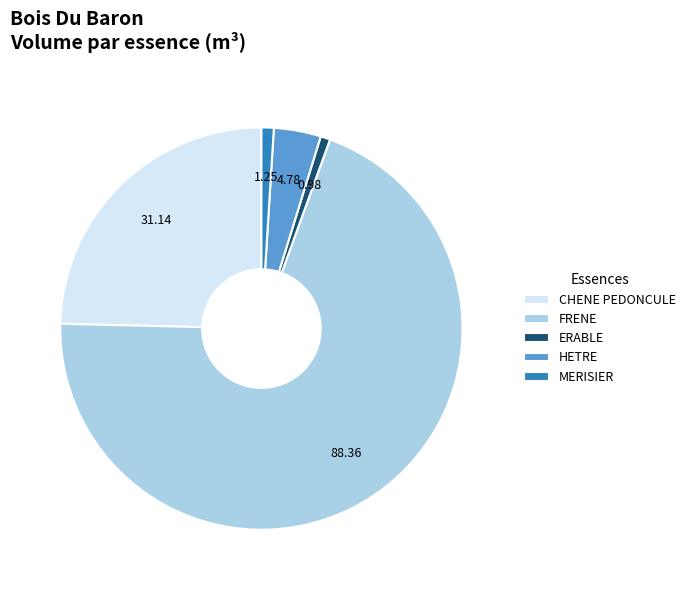

What is the largest slice in the pie chart?

FRENE